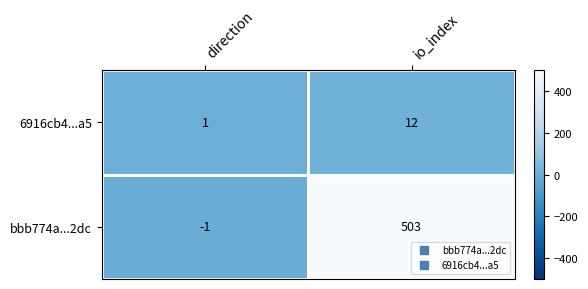

How many values in bbb774a...2dc are above zero?

1